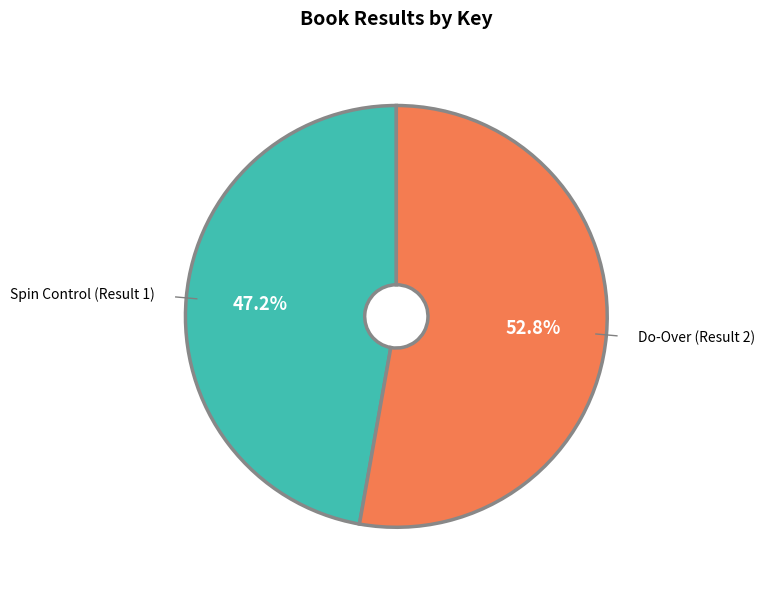

What percentage do Spin Control (Result 1) and Do-Over (Result 2) together represent?

100.0%